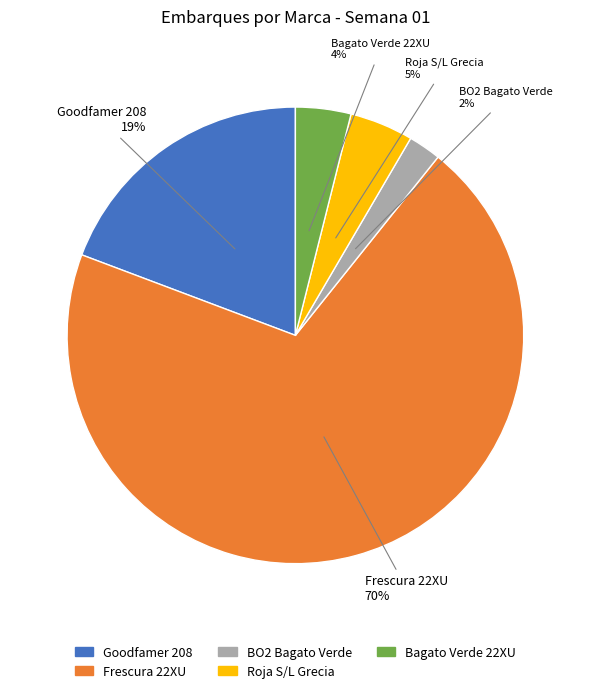

Is the sum of Roja S/L Grecia and Bagato Verde 22XU greater than half?

No